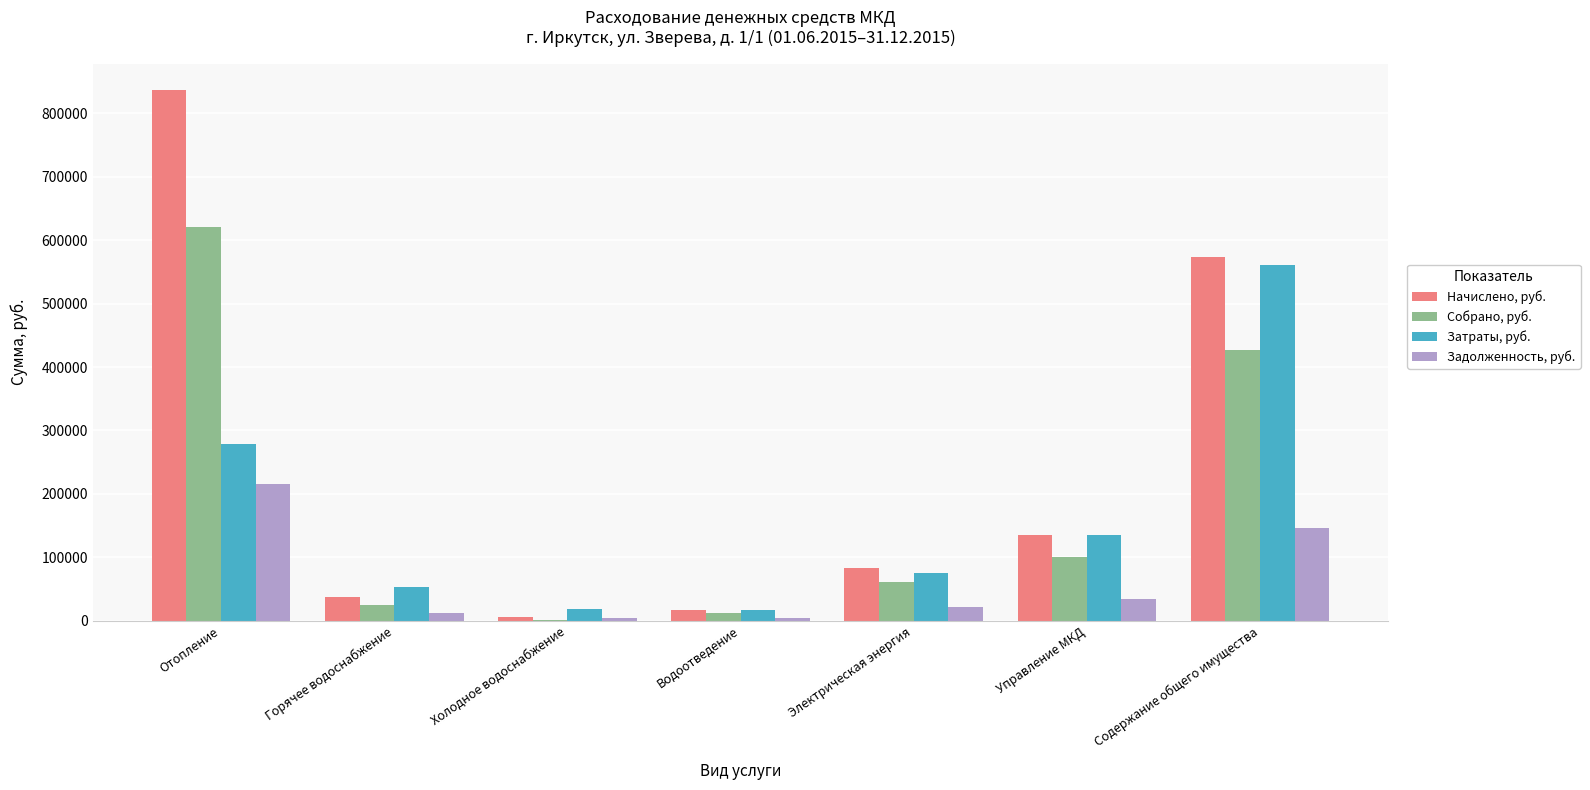

What is the average value of the Задолженность, руб. series?

62908.1